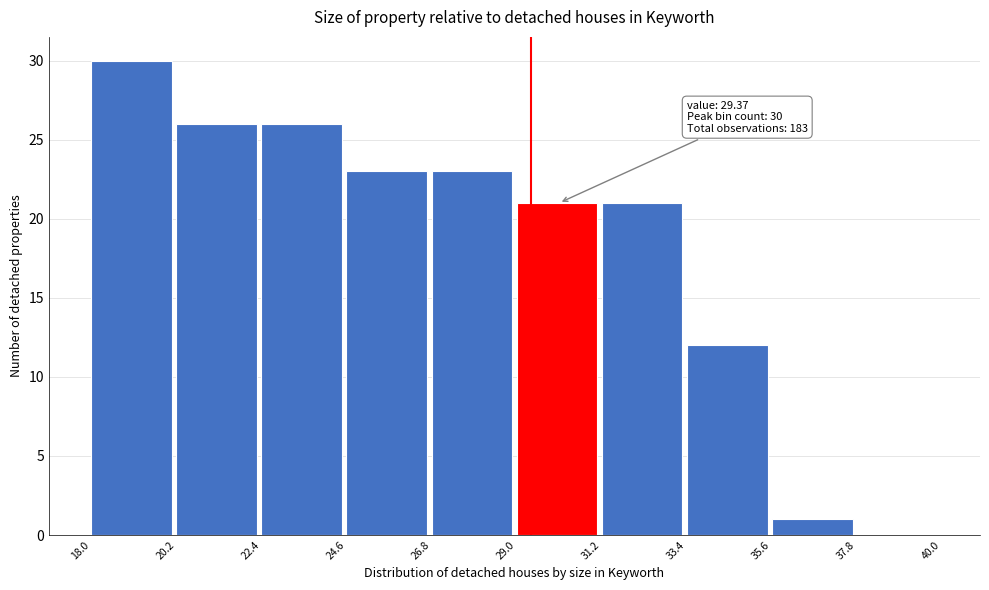

Over which range of the x-axis is the bar tallest?

18.0 to 20.2